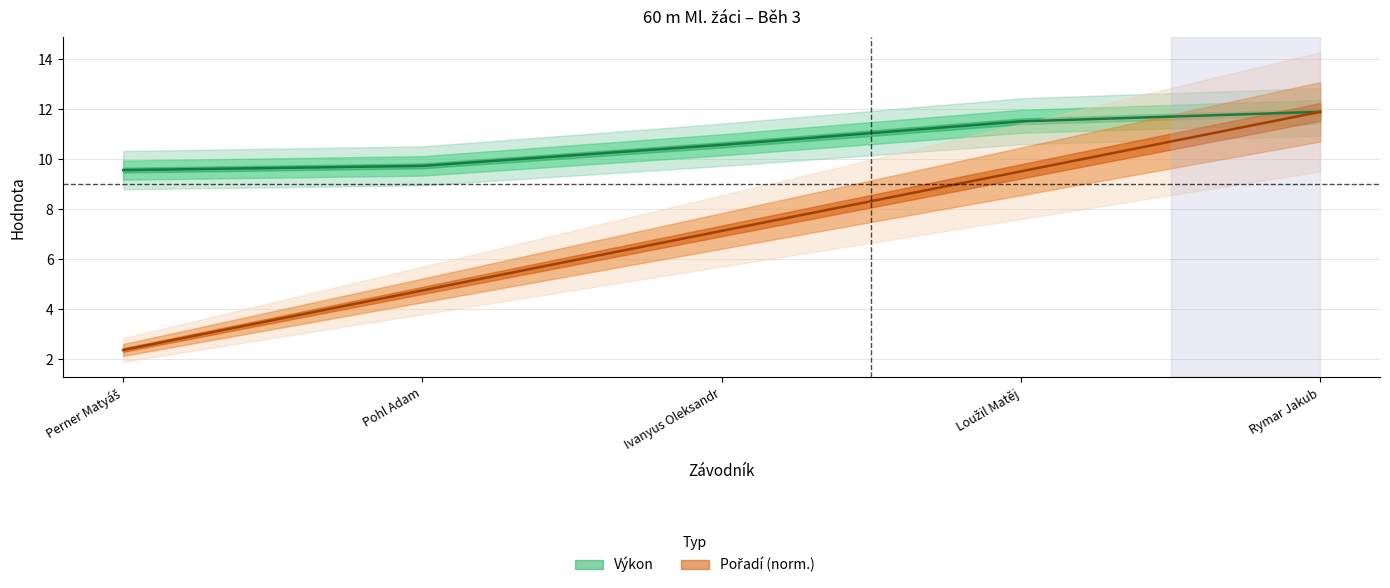

At which label is Výkon closest to 10?

Pohl Adam